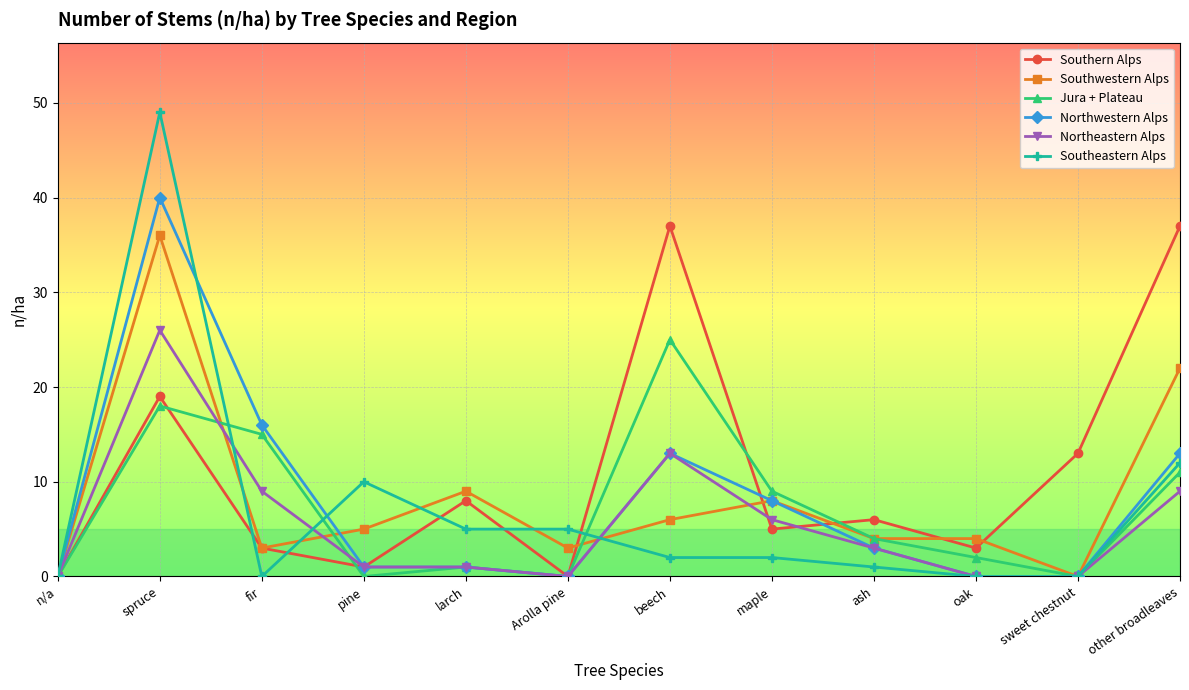

What is the value of the Southeastern Alps point at the 2nd from the left?

49